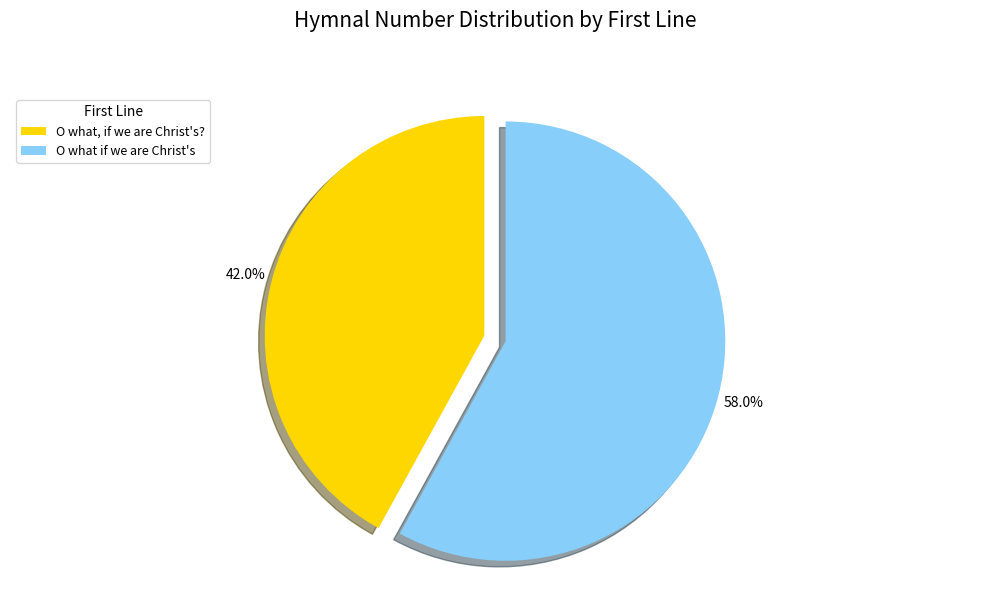

Which slice is the smallest?

O what, if we are Christ's?